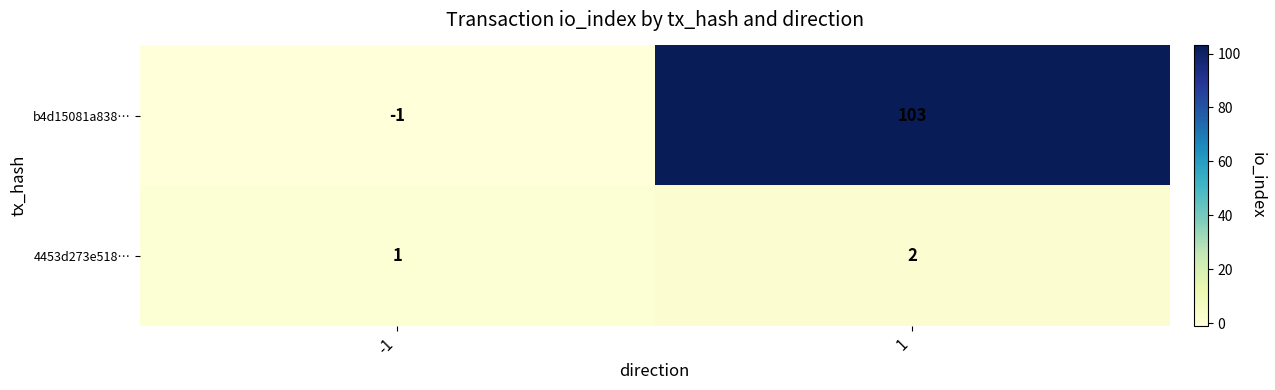

List the series in order of their overall mean, highest first.

b4d15081a838…, 4453d273e518…